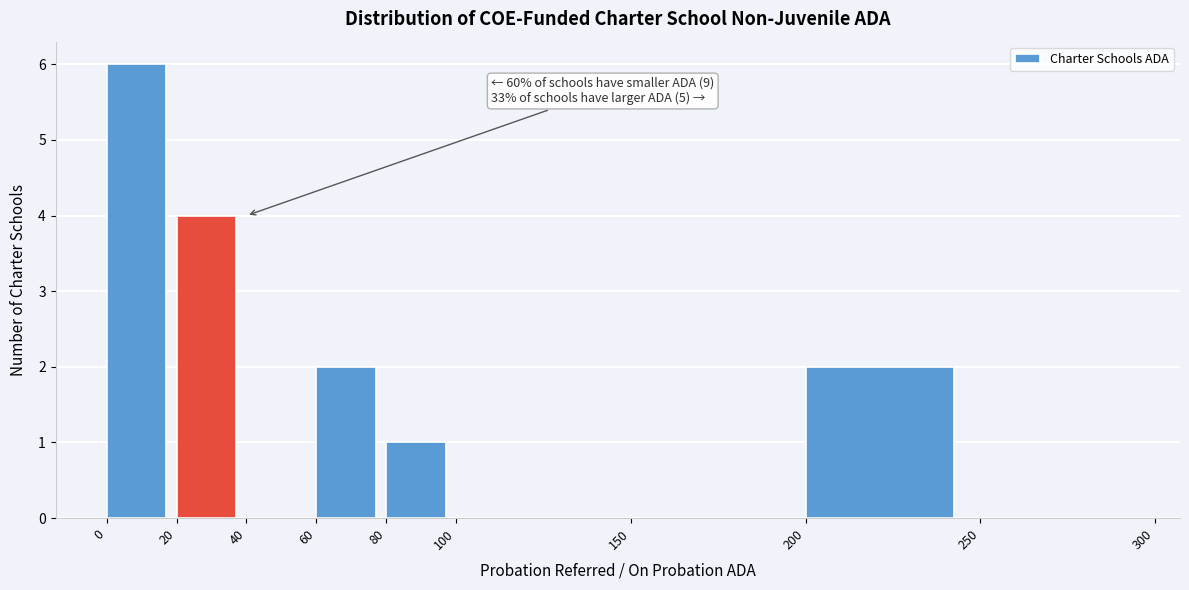

Which range on the x-axis has the tallest bar?

0 to 20